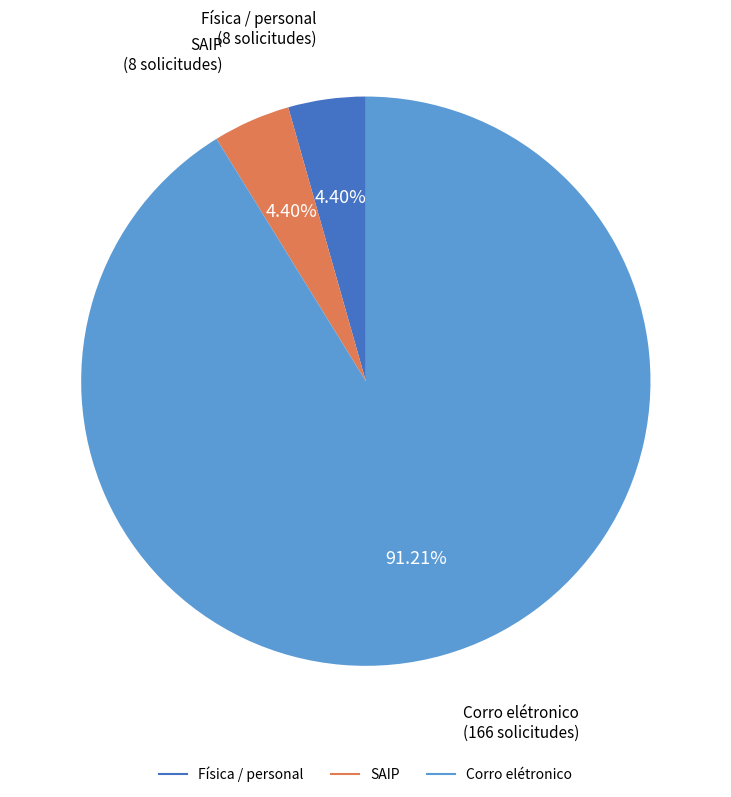

Is the sum of Corro elétronico and SAIP greater than half?

Yes